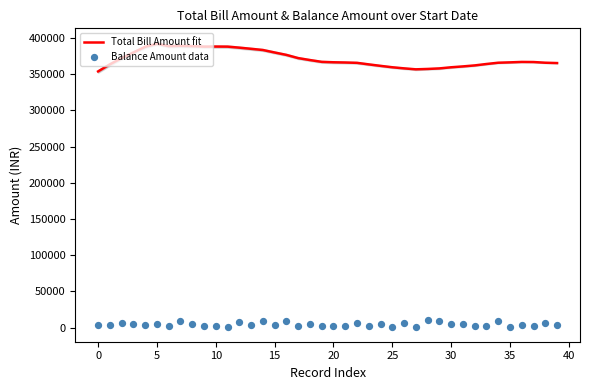

Which series contains the highest Y value?

Total Bill Amount fit